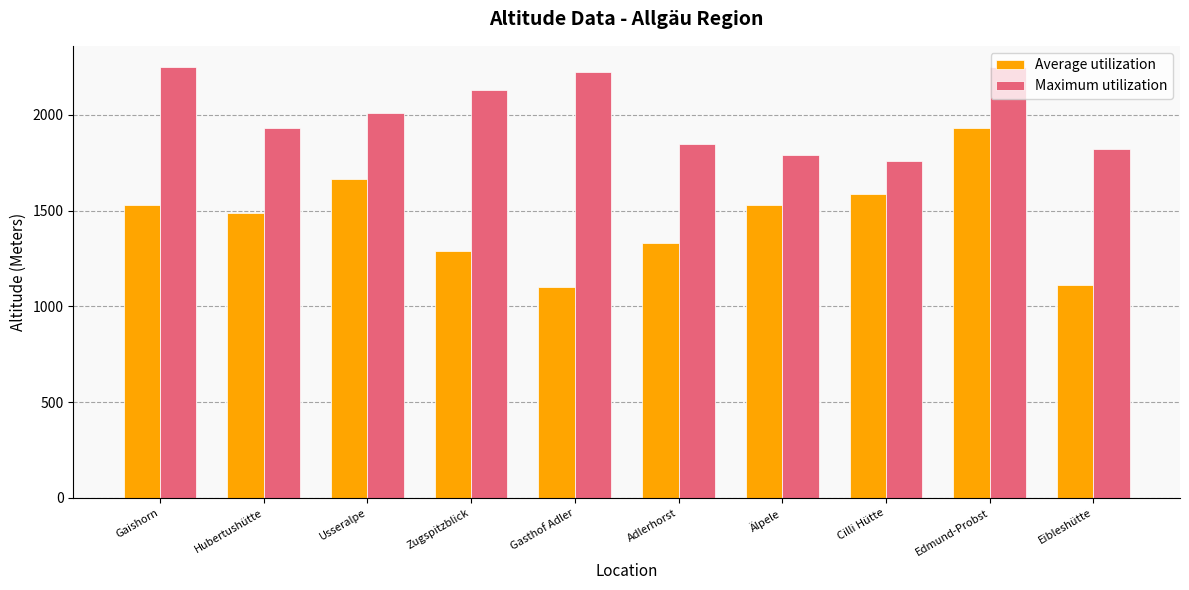

Reading left to right, list all the values displayed in this chart.

Average utilization: Gaishorn=1530	Hubertushütte=1486	Usseralpe=1665	Zugspitzblick=1290	Gasthof Adler=1101	Adlerhorst=1330	Älpele=1530	Cilli Hütte=1585	Edmund-Probst=1930	Eibleshütte=1113
Maximum utilization: Gaishorn=2247	Hubertushütte=1930	Usseralpe=2007	Zugspitzblick=2131	Gasthof Adler=2224	Adlerhorst=1846	Älpele=1792	Cilli Hütte=1760	Edmund-Probst=2247	Eibleshütte=1821